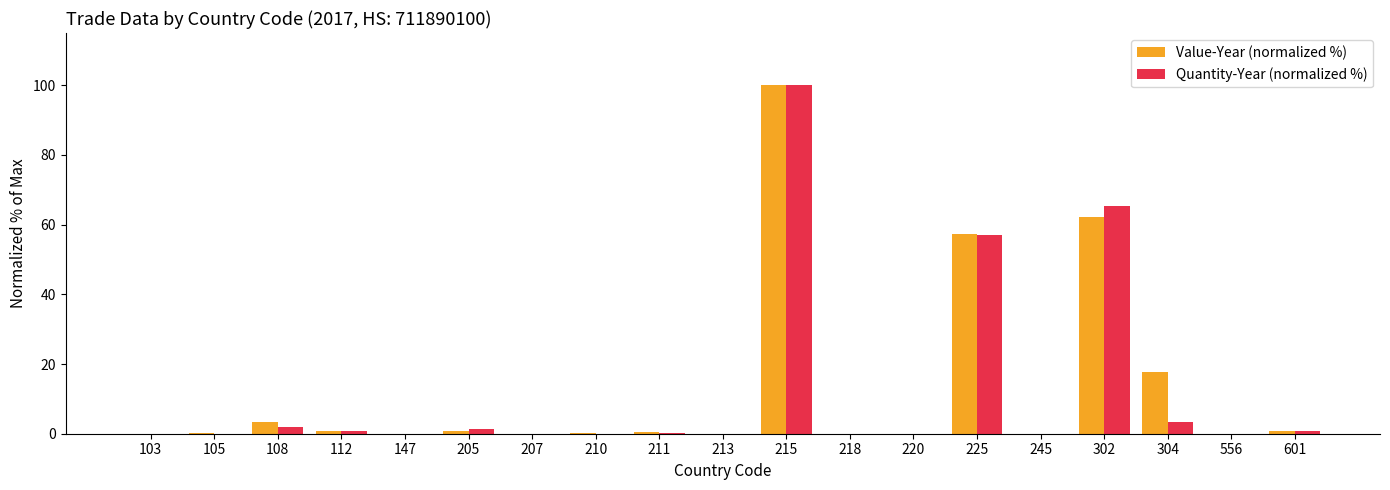

Where is Value-Year (normalized %) nearest to the value 50?

225